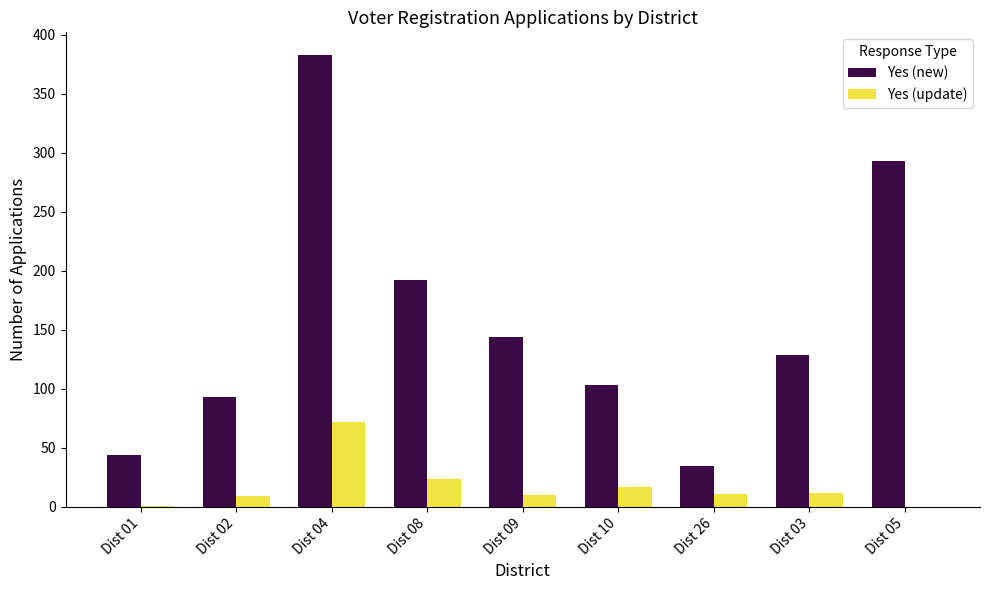

Which series changed the most between Dist 09 and Dist 10?

Yes (new)